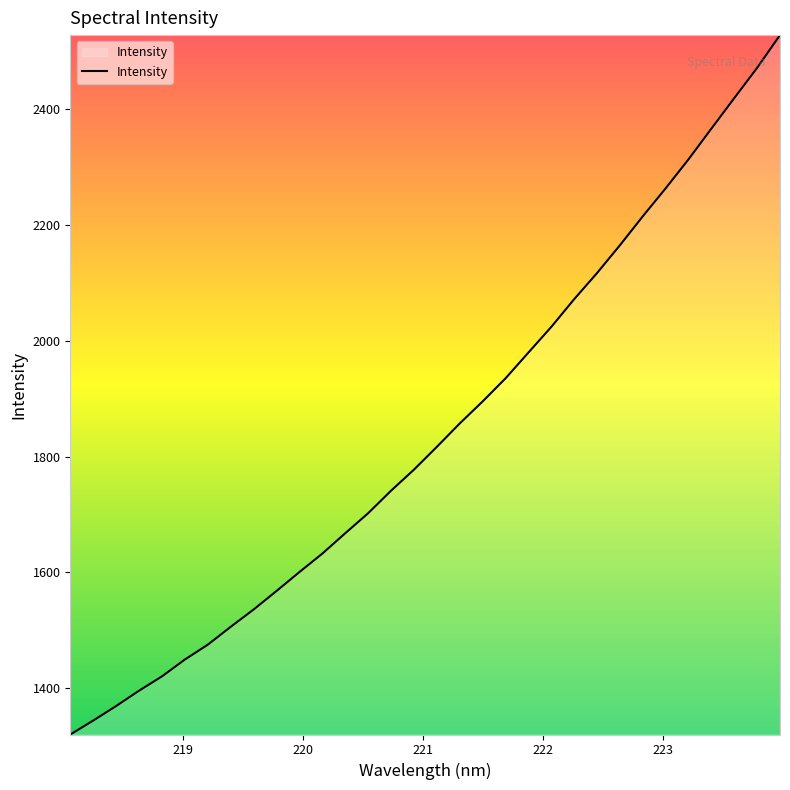

What is the maximum value shown in the chart?

2528.5